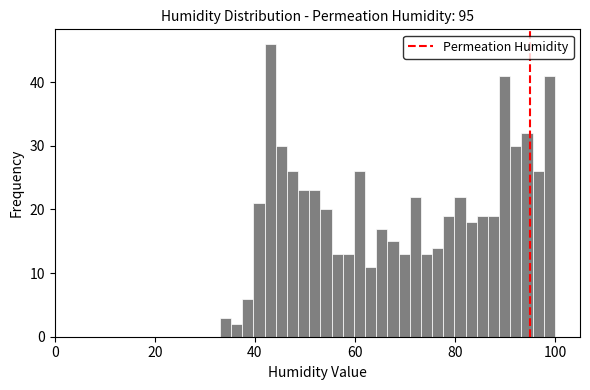

Read against the x-axis, roughly where is the centre of the tallest bar?

44